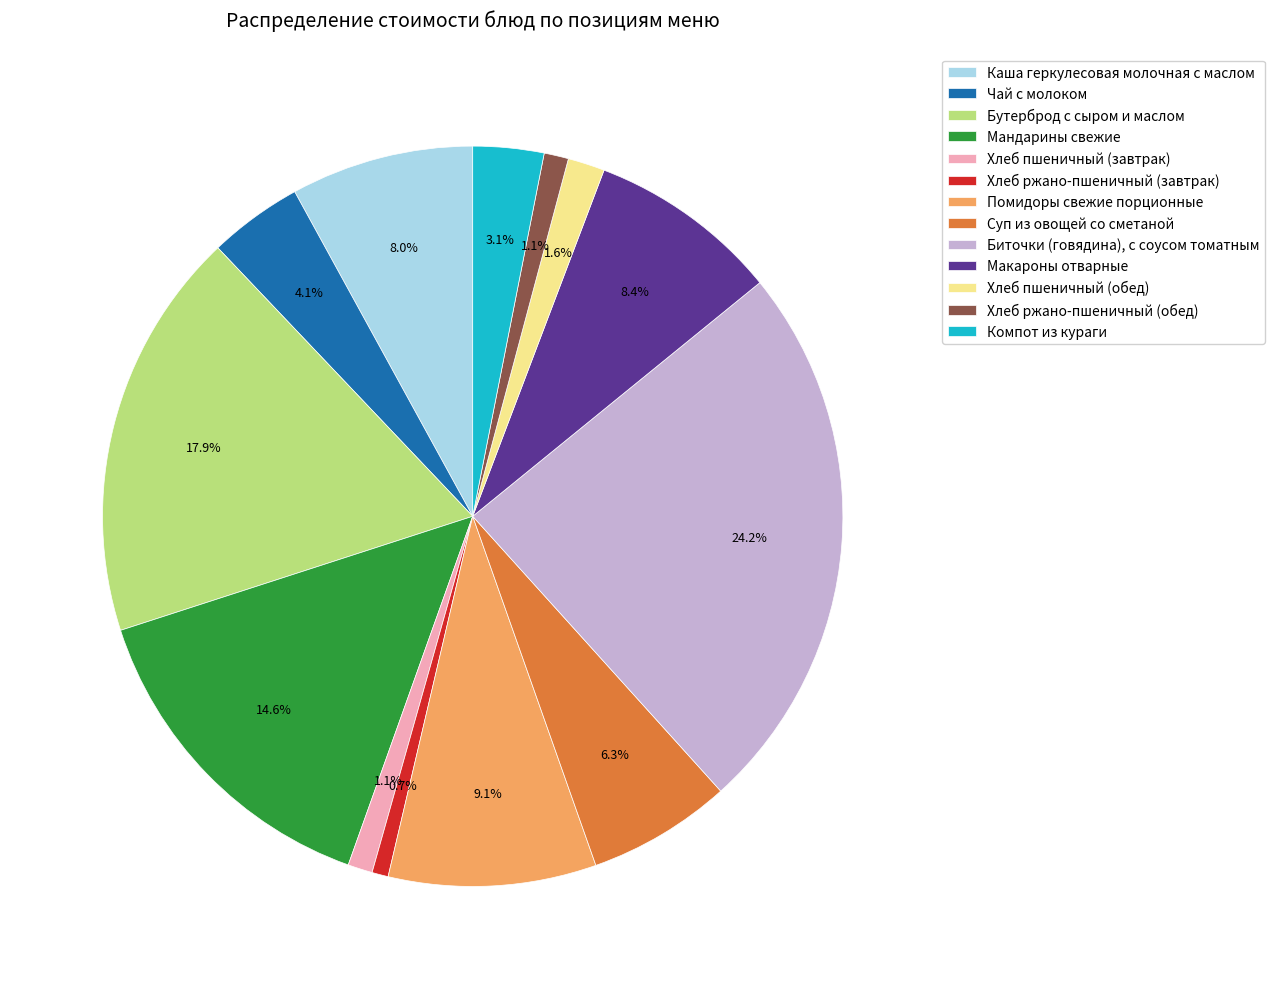

What is the ratio of the value at Каша геркулесовая молочная с маслом to the value at Помидоры свежие порционные?

0.9